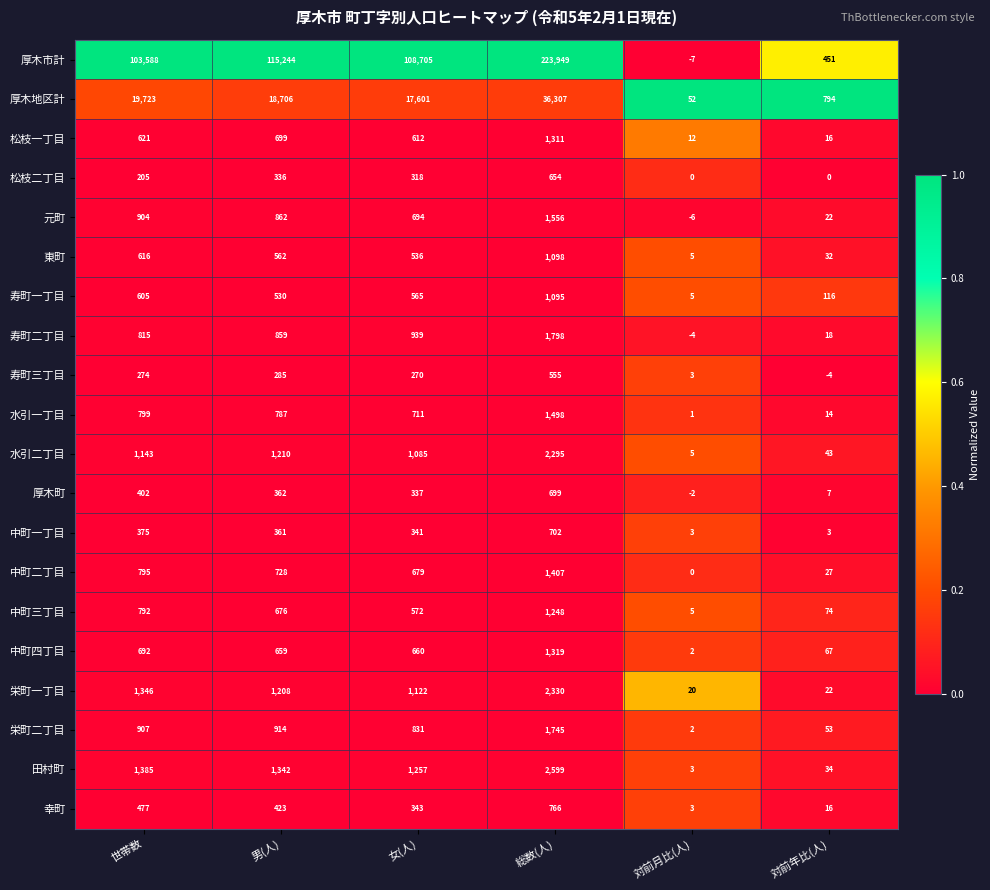

True or false: 松枝二丁目 has a value of 0 at 対前年比(人).

True